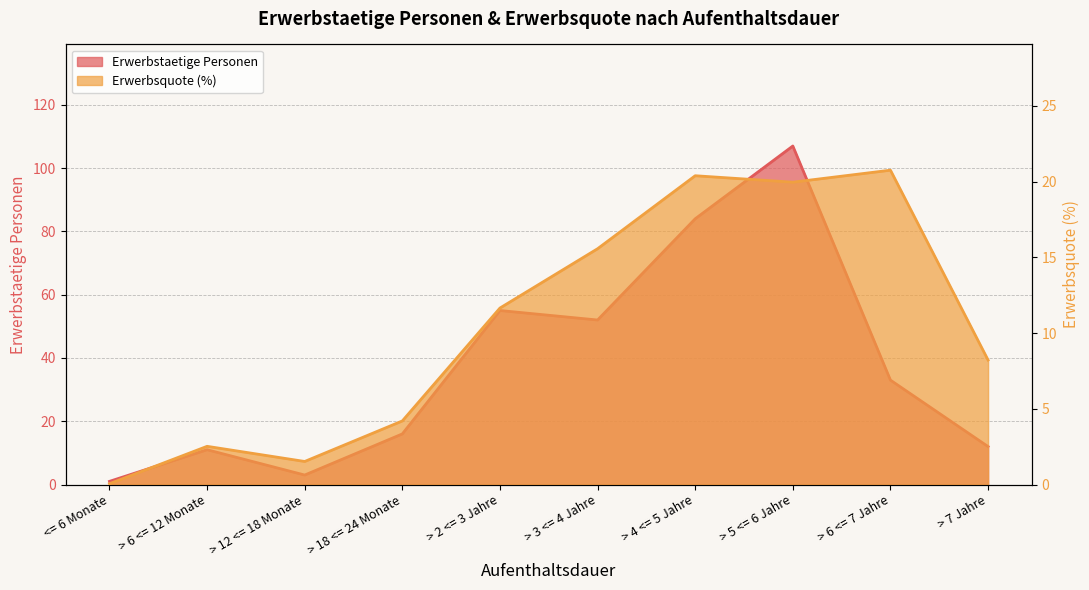

Which category has the lowest value in the Erwerbsquote series?

<= 6 Monate